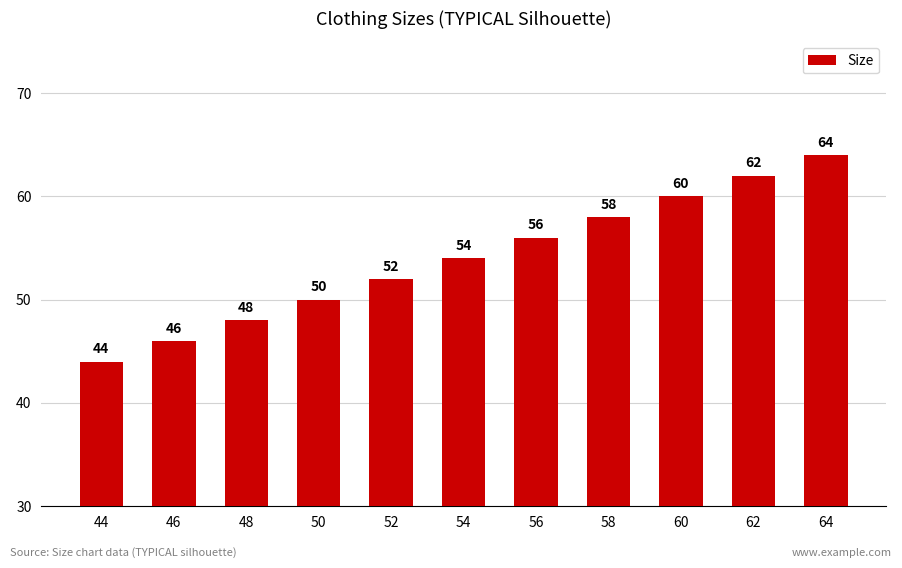

Read the value at 48, to the nearest 10.

50